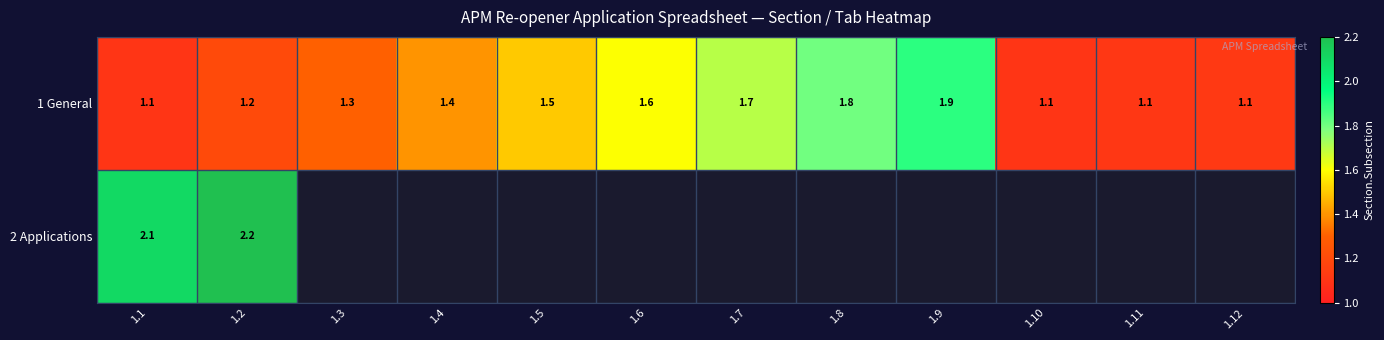

What is the difference between the maximum and minimum values in the 1 General series?

0.8